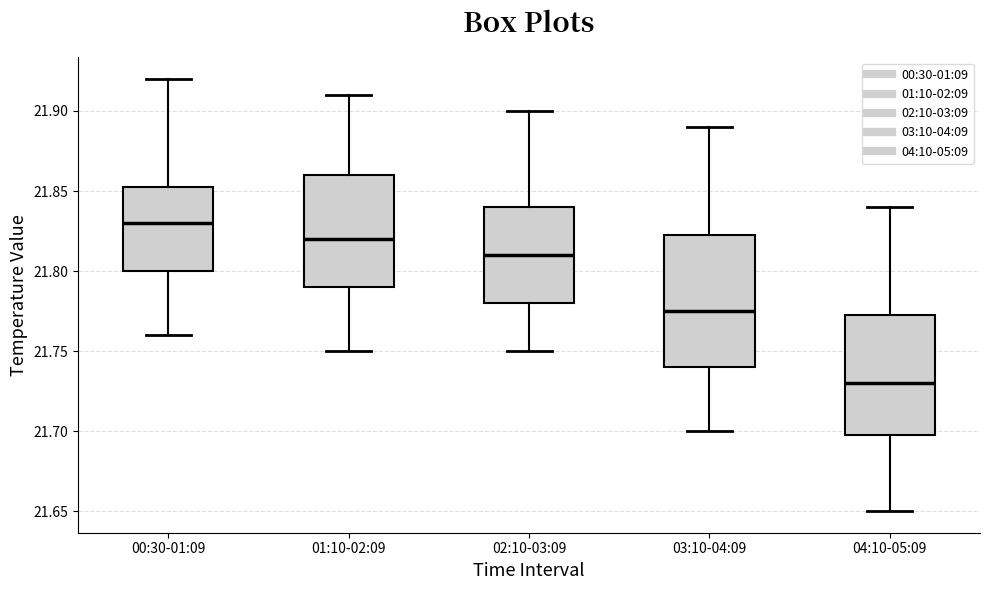

Which box has the lowest median line?

04:10-05:09